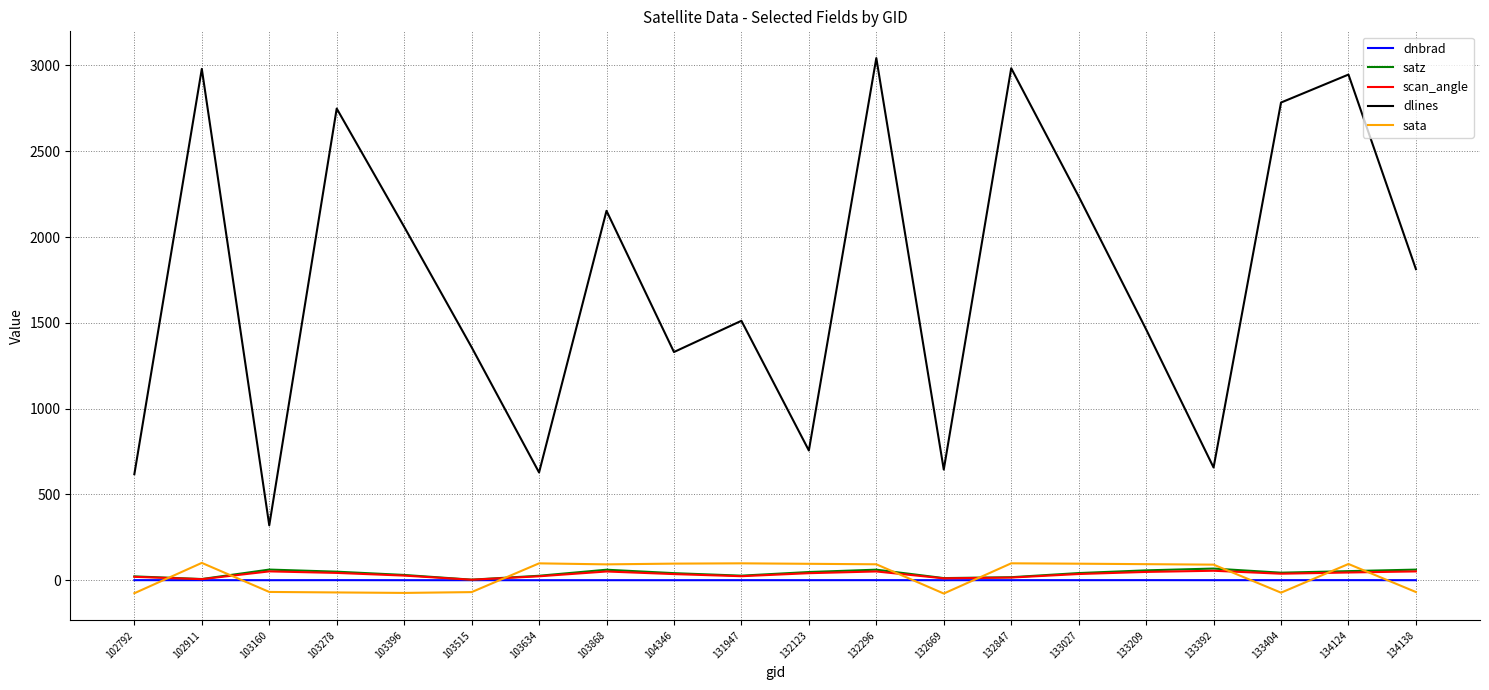

Which series has the largest total across all categories?

dlines